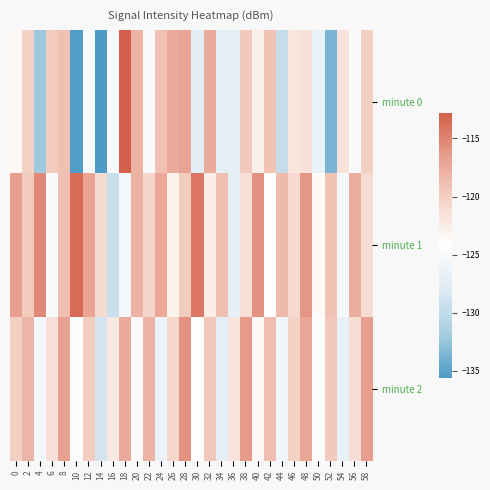

Rank the series at 40 from lowest to highest value.

minute 2, minute 0, minute 1